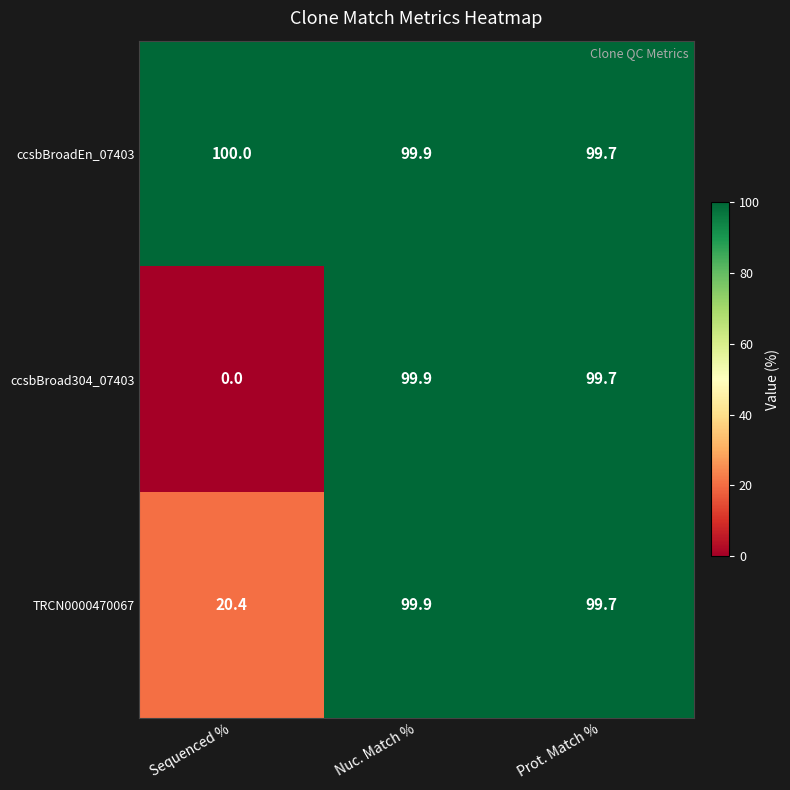

At which category is the sum across all series the highest?

Nuc. Match %